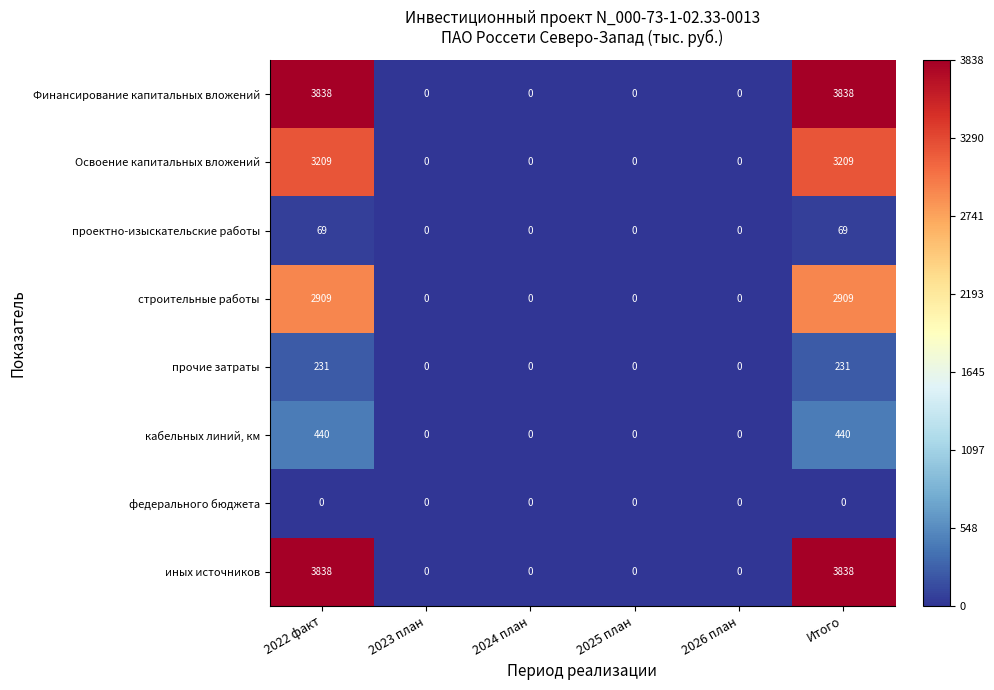

What is the spread (max minus min) of values at 2022 факт?

3838